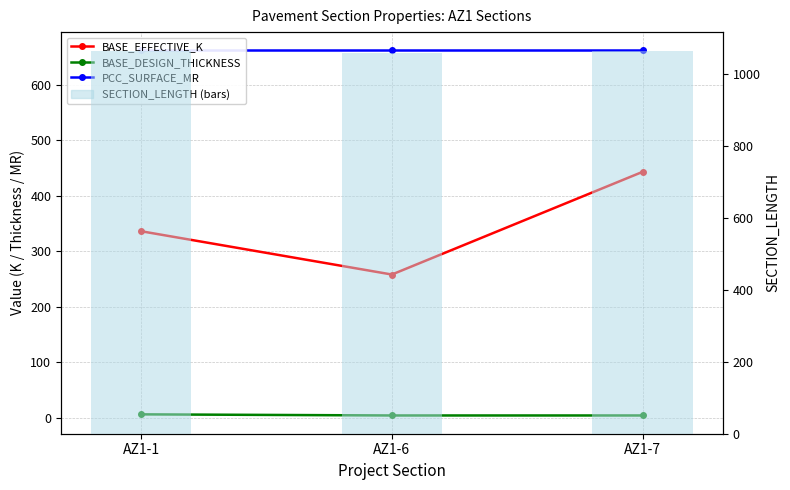

At which category does the chart reach its peak across all series?

AZ1-1